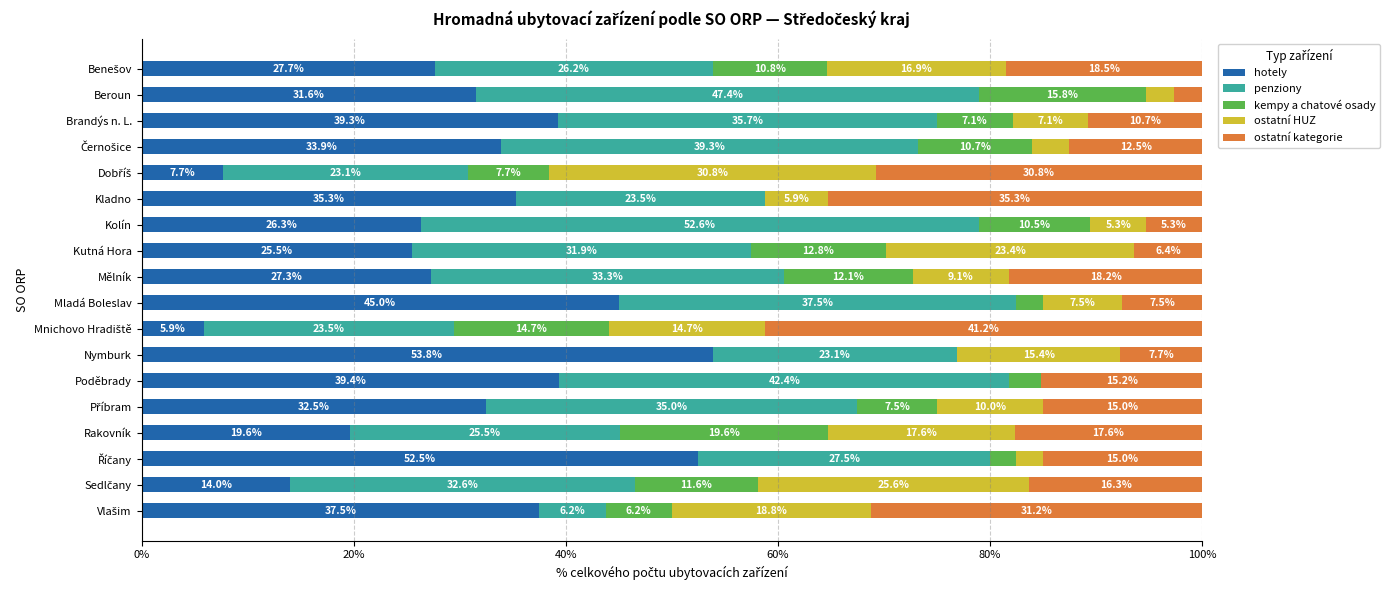

Which category has the highest value in the hotely series?

Nymburk